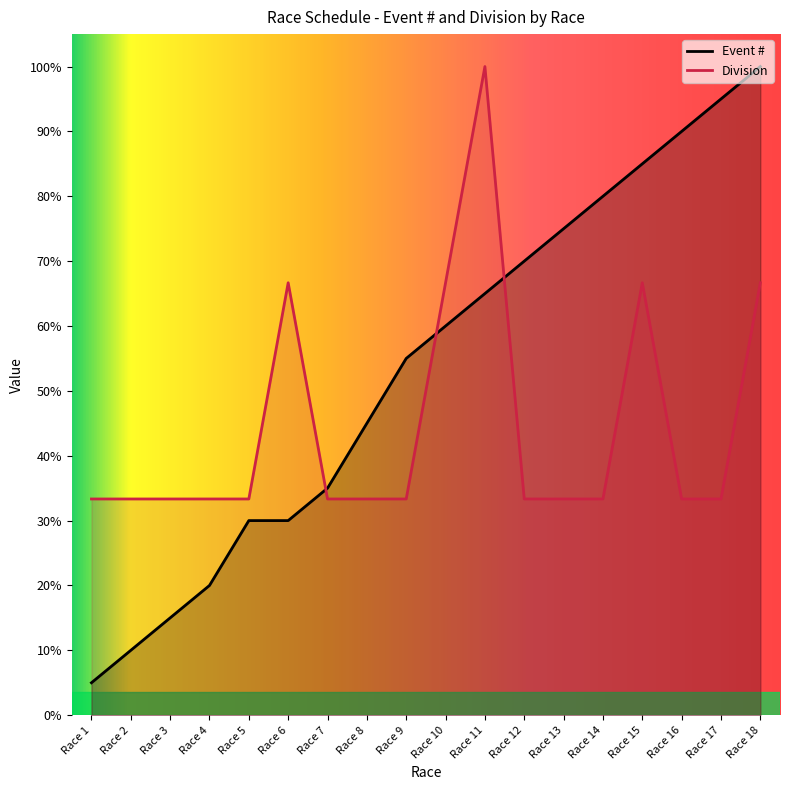

What is the value of the Event # point at the 12th from the left?

70.0